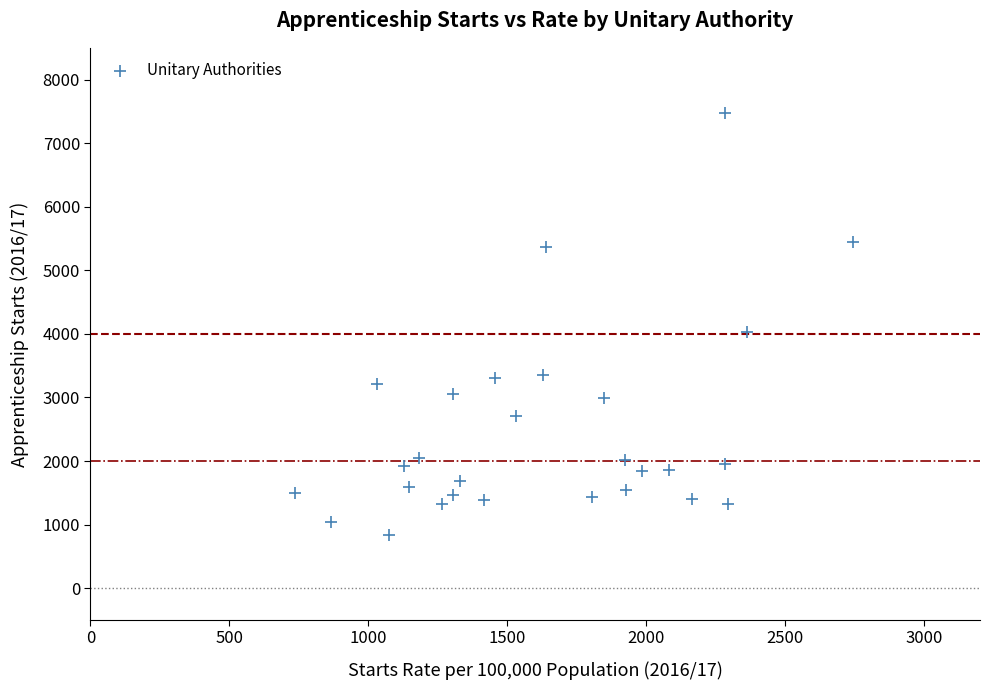

What is the range of X values (max minus min)?

2008